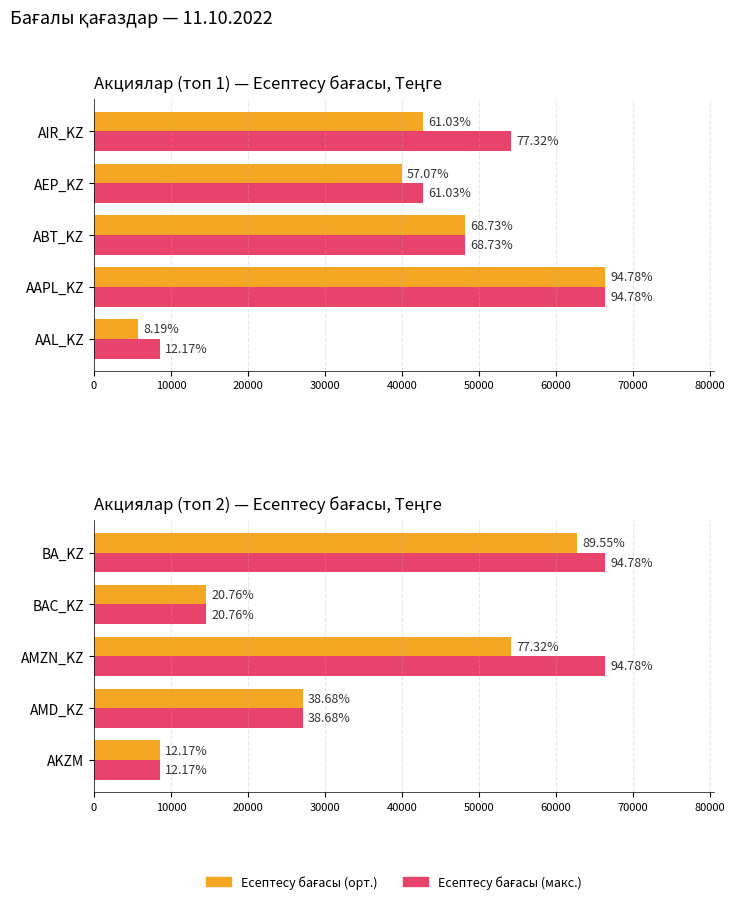

True or false: Есептесу бағасы (макс.) has a value of 90946.6 at AMZN_KZ.

False